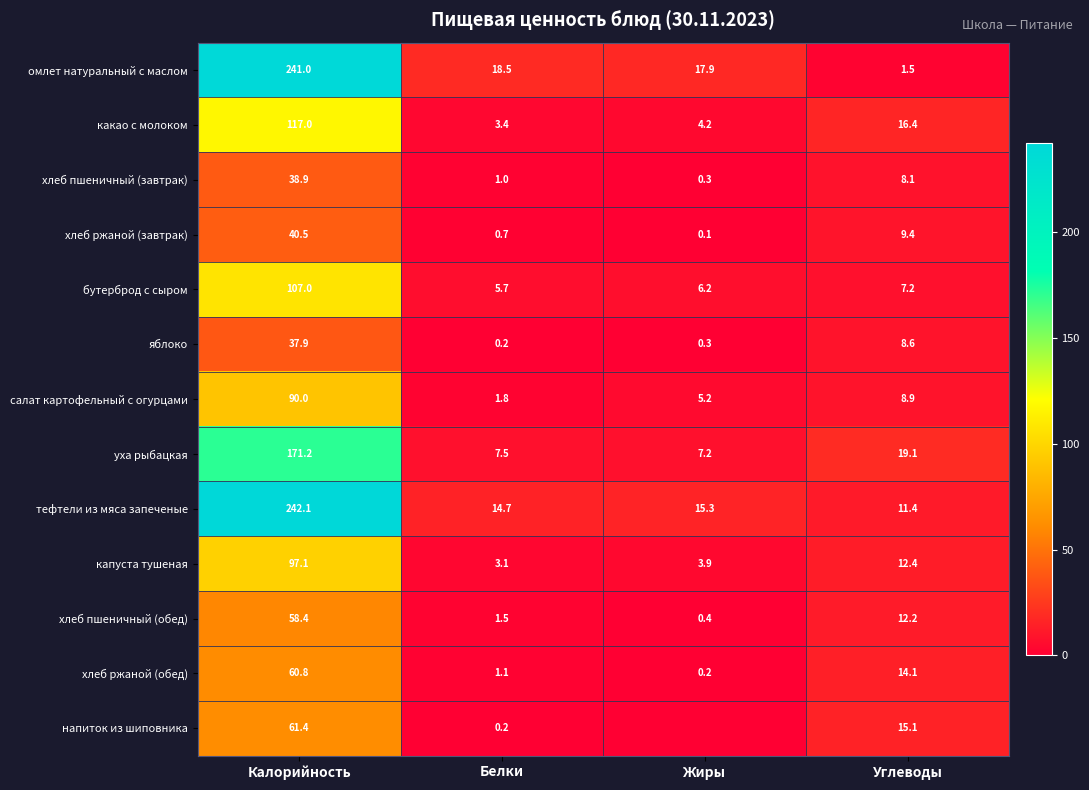

Where does the омлет натуральный с маслом series first go above 18?

Калорийность